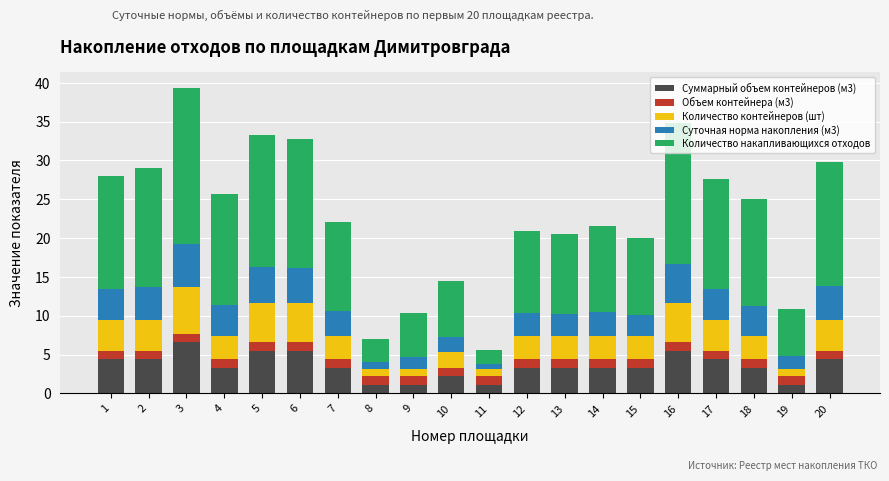

What is the minimum value for Суммарный объем контейнеров (м3)?

1.1